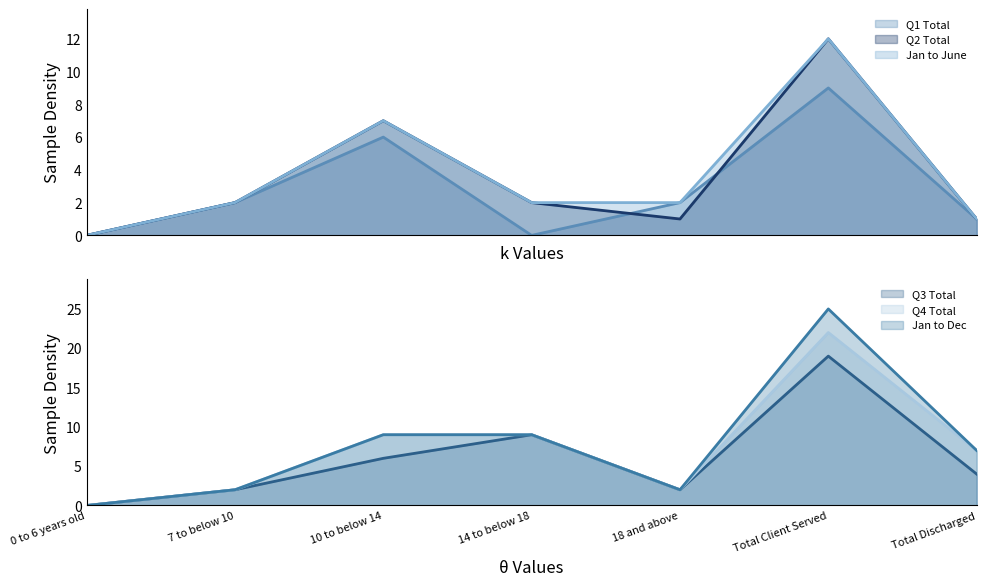

What is the label of the 2nd point from the left?

7 to below 10